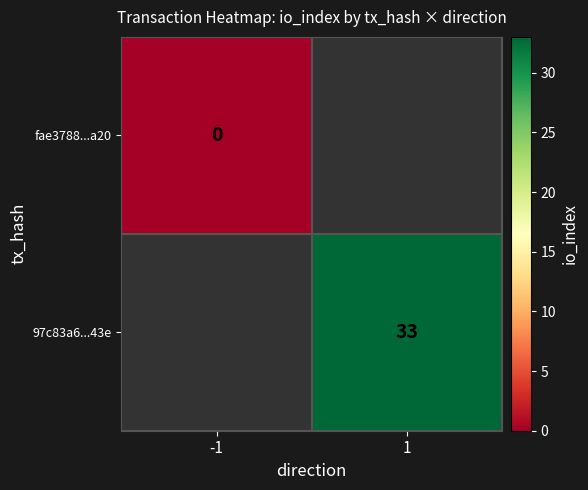

Which category has the lowest value in the 97c83a6...43e series?

-1